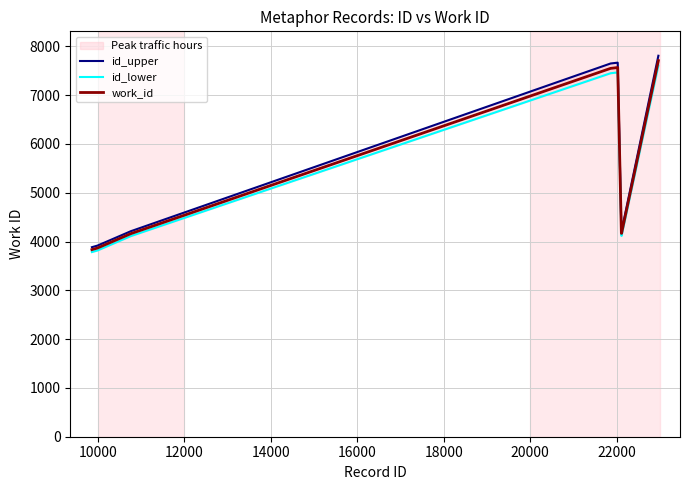

What is the lowest value of the work_id series?

3834